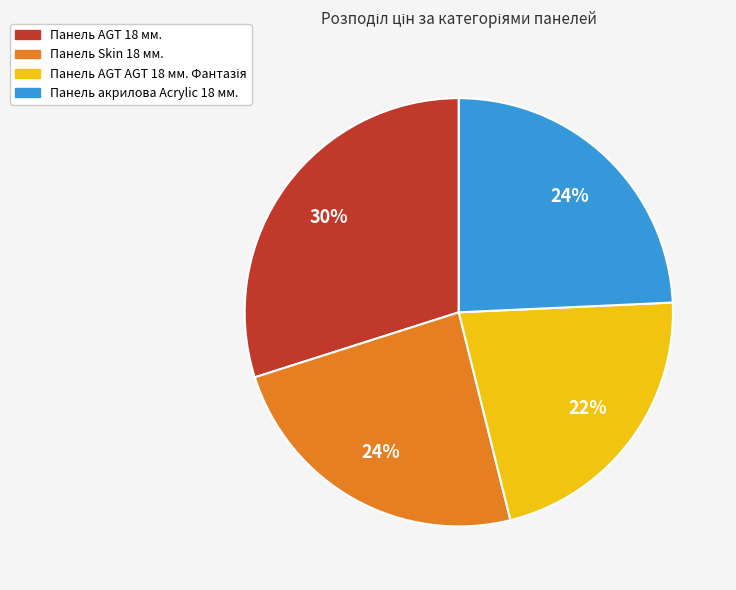

To the nearest percent, what is the difference between the largest and smallest slice percentages?

8%